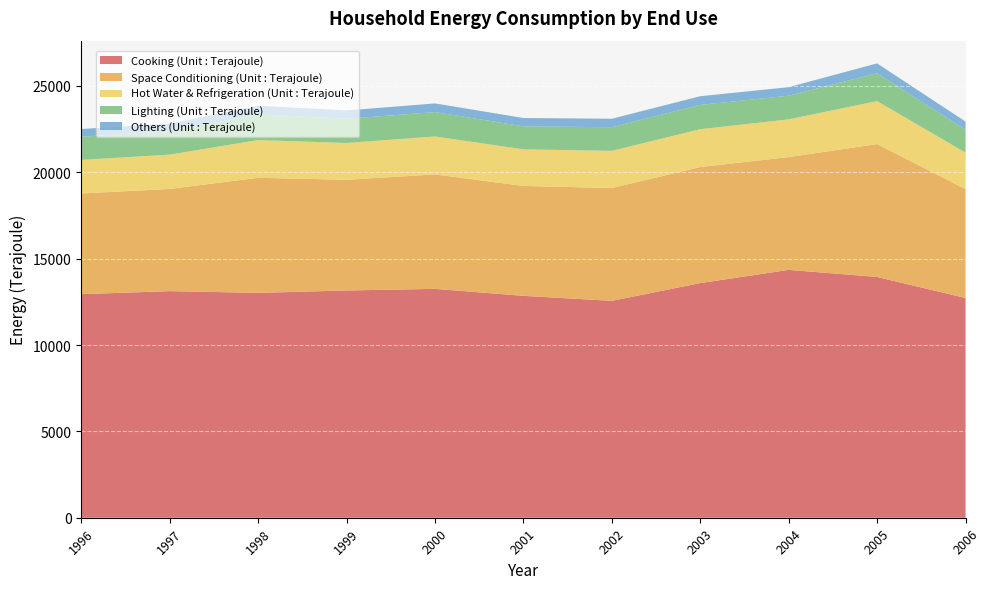

Reading right to left, what are all the values shown in this chart?

Cooking (Unit : Terajoule): 12721	13939	14349	13583	12556	12846	13250	13157	13018	13118	12943
Space Conditioning (Unit : Terajoule): 6306	7694	6531	6720	6532	6363	6625	6408	6661	5917	5829
Hot Water & Refrigeration (Unit : Terajoule): 2111	2488	2184	2191	2152	2119	2198	2131	2187	1985	1947
Lighting (Unit : Terajoule): 1321	1611	1368	1407	1368	1333	1414	1398	1486	1346	1344
Others (Unit : Terajoule): 478	572	495	502	491	481	500	484	500	450	442